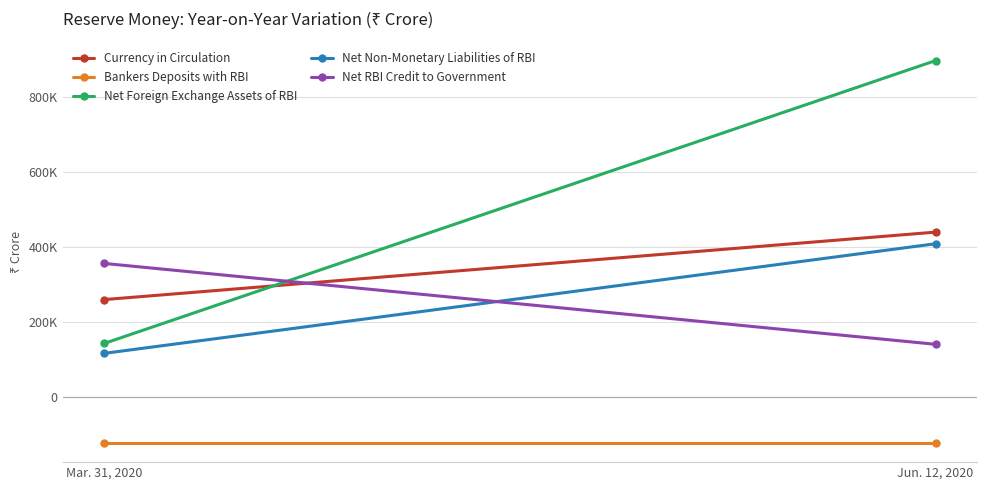

List the labels in order of Net Foreign Exchange Assets of RBI value, smallest first.

Mar. 31, 2020, Jun. 12, 2020